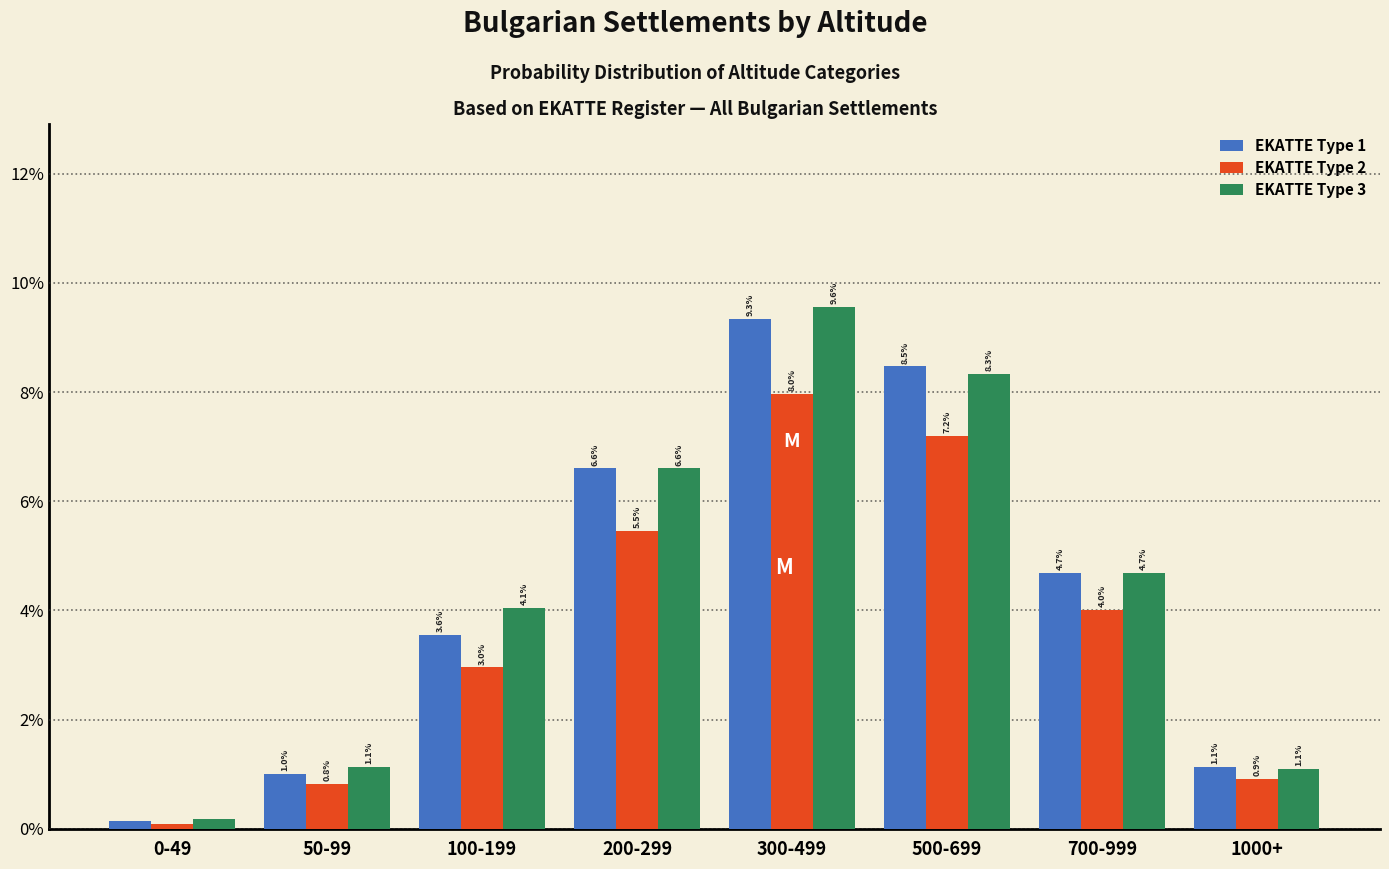

What is the maximum value for EKATTE Type 2?

8.0